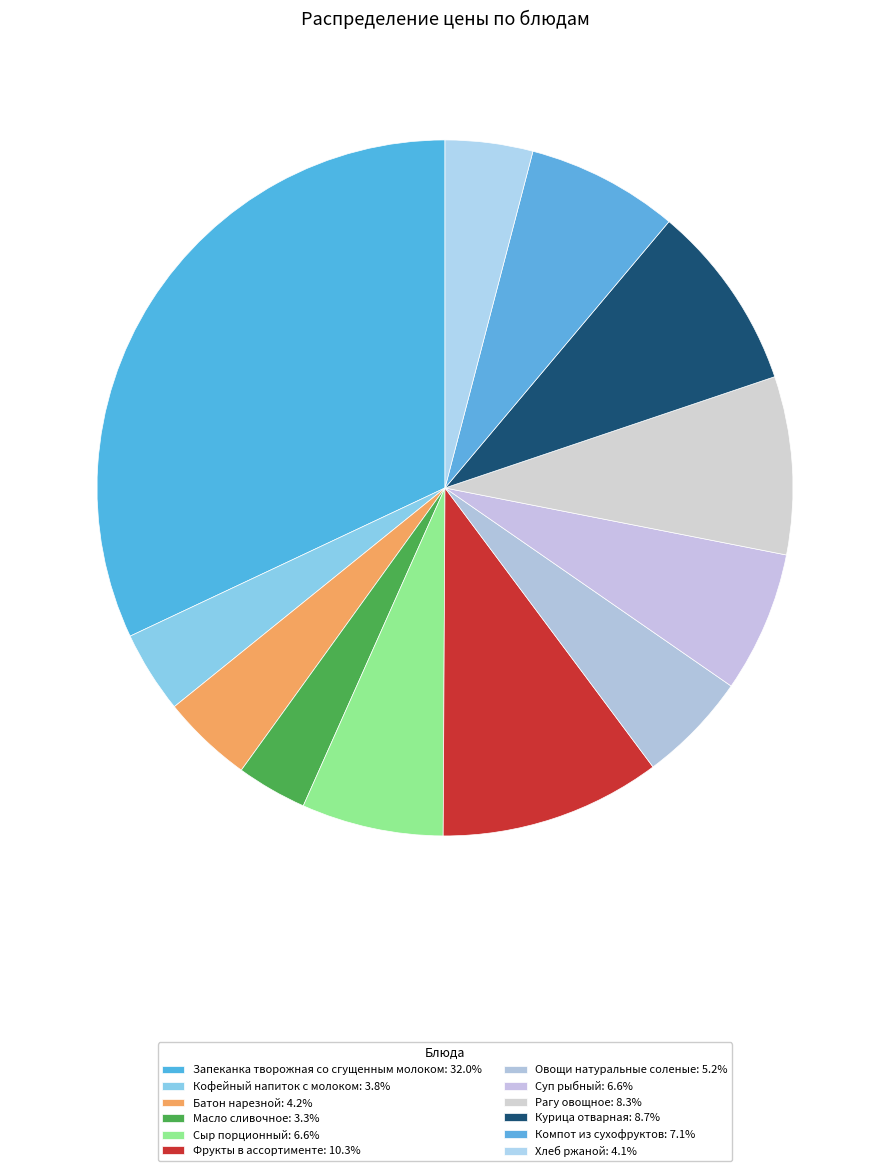

What is the ratio of the value at Масло сливочное to the value at Суп рыбный?

0.5